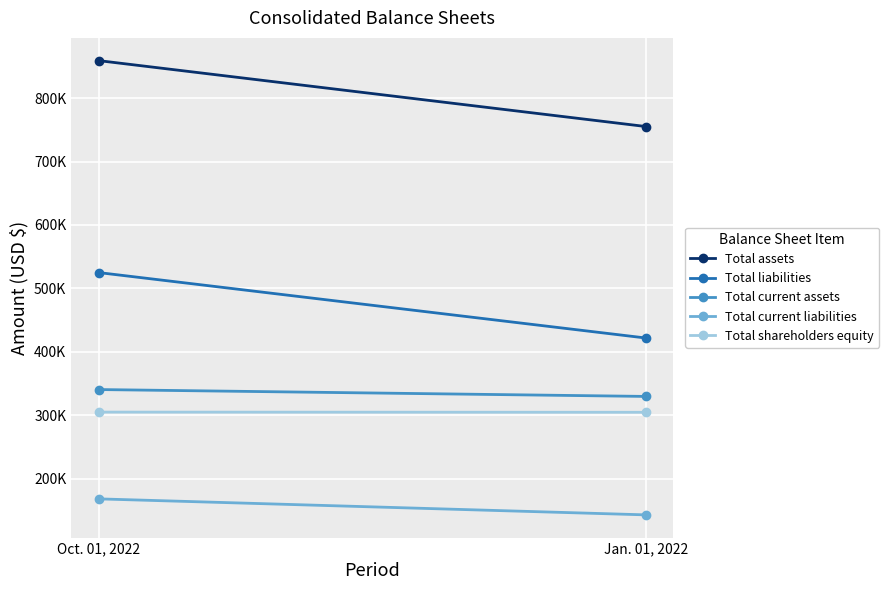

At Jan. 01, 2022, list the series in order from largest to smallest.

Total assets, Total liabilities, Total current assets, Total shareholders equity, Total current liabilities